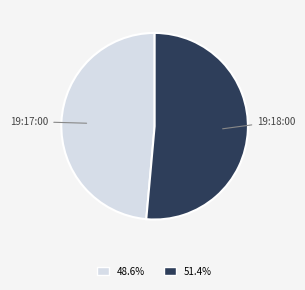

Is there a majority slice in this chart?

Yes